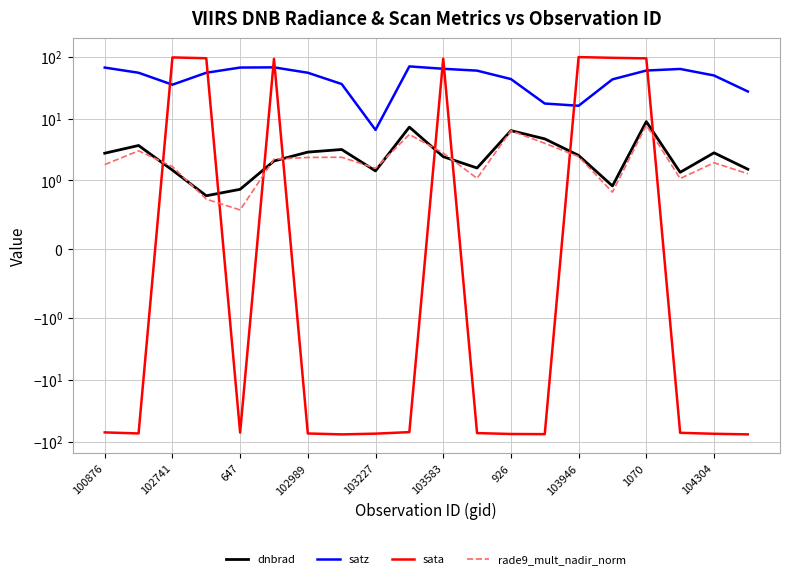

What are all the series names shown in the legend?

dnbrad, satz, sata, rade9_mult_nadir_norm